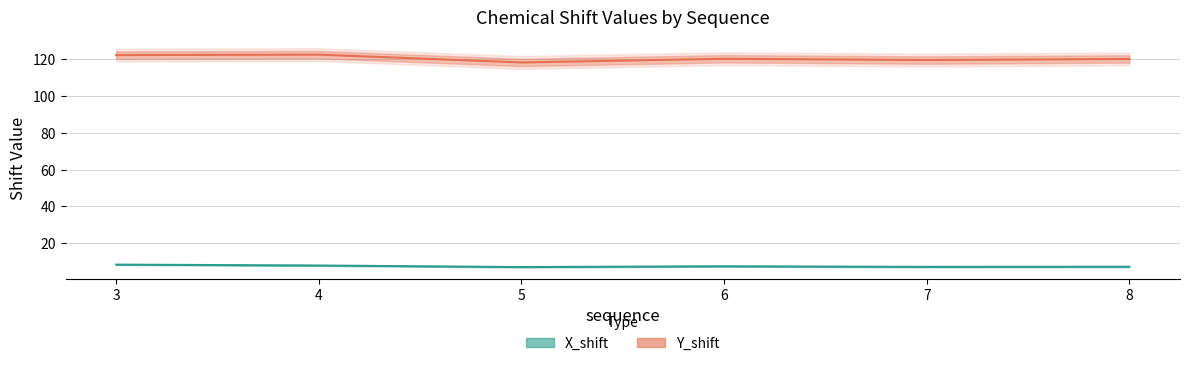

True or false: Y_shift and X_shift intersect in this chart.

False